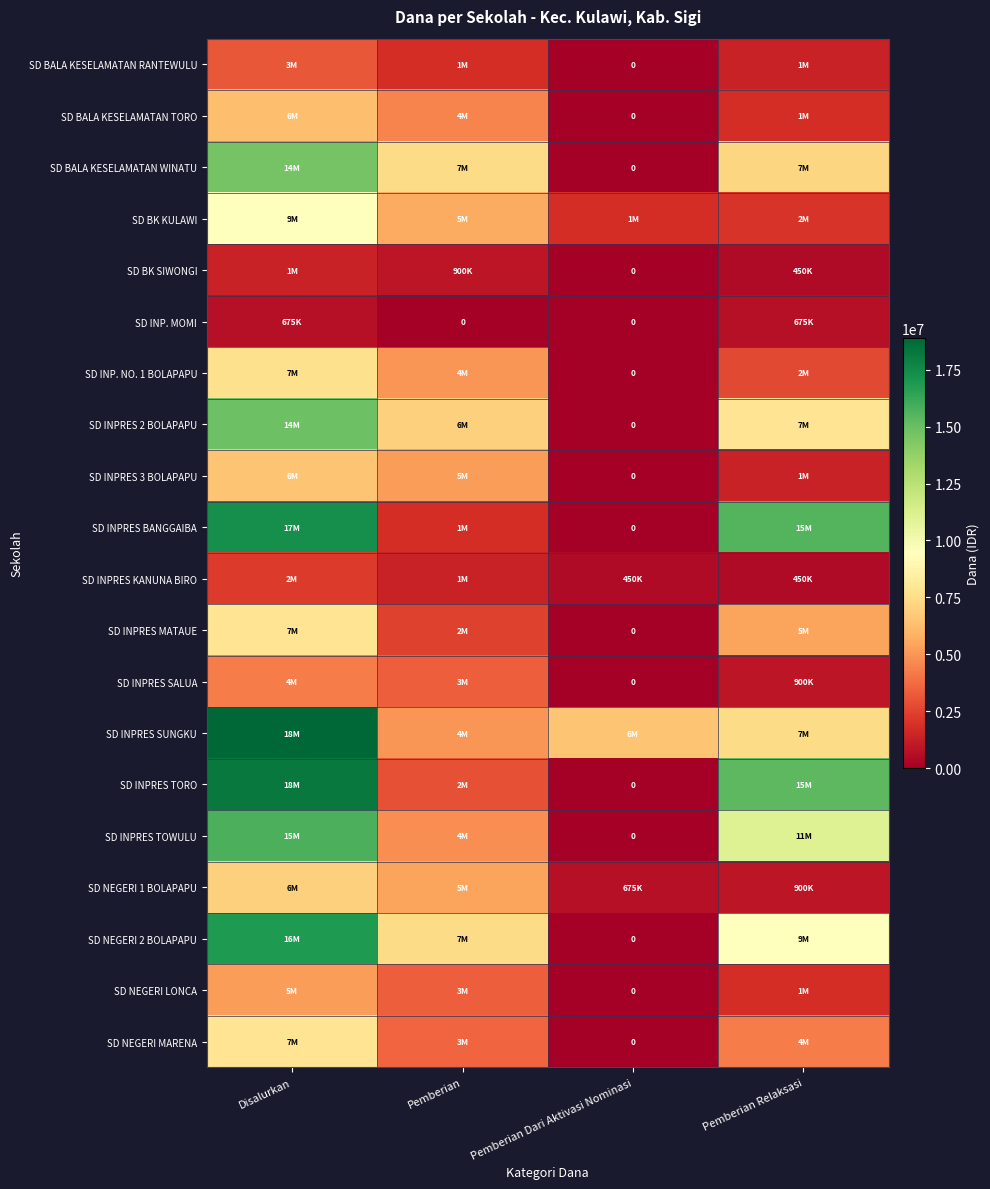

True or false: SD INP. MOMI has a value of 675000 at Pemberian Relaksasi.

True